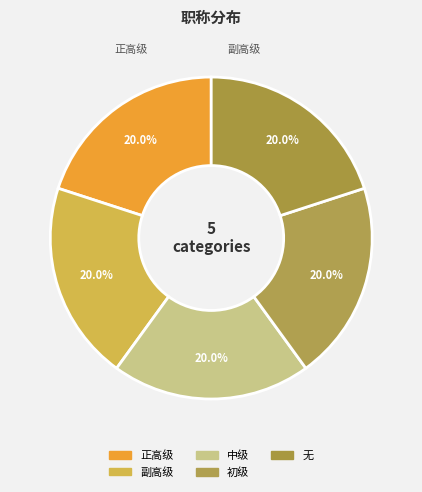

What is the smallest slice in the pie chart?

正高级